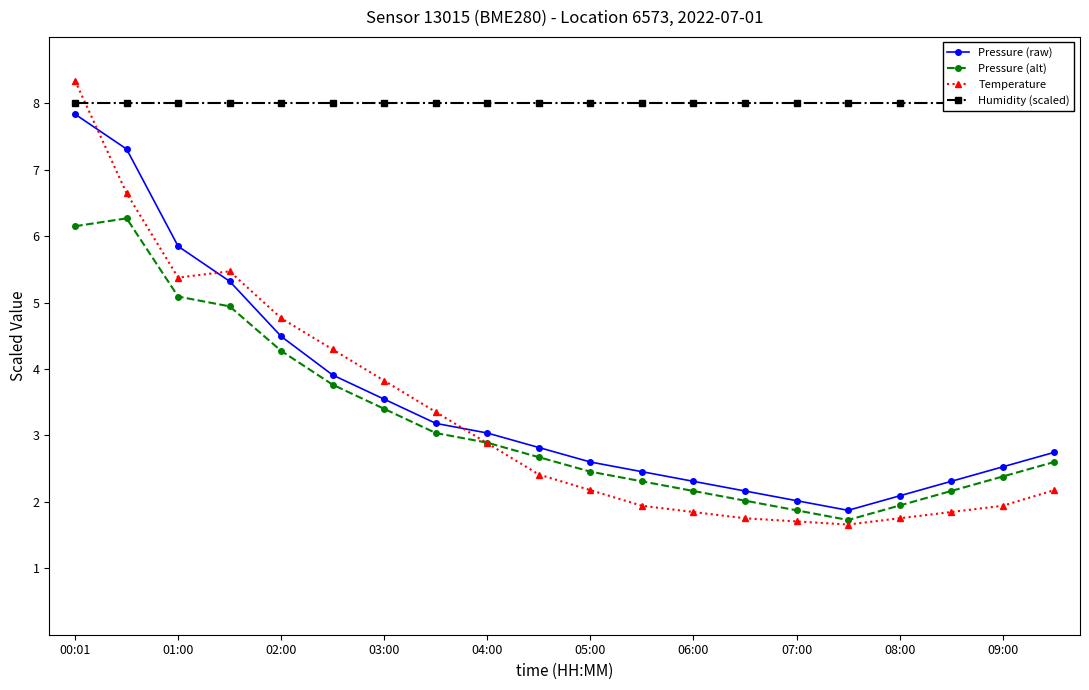

True or false: Temperature has a value of 0.7 at 08:00.

False